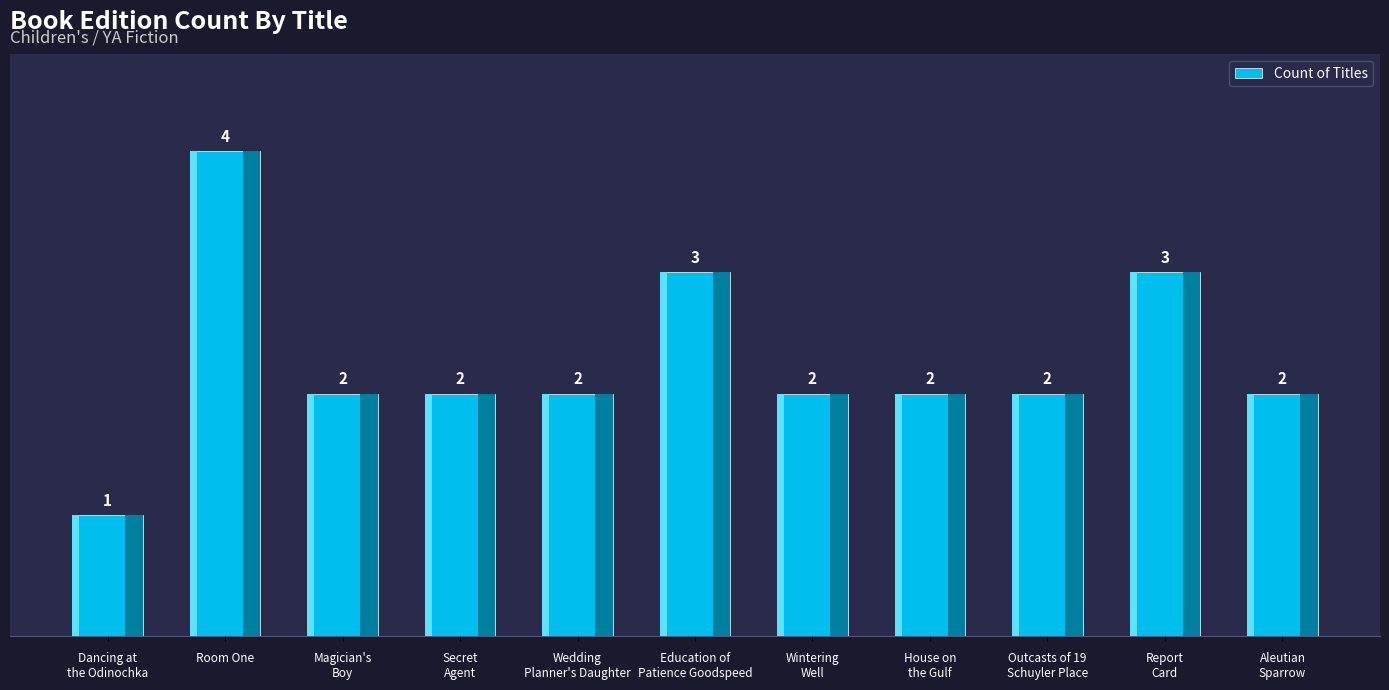

The value at Education of
Patience Goodspeed is 2. True or false?

False